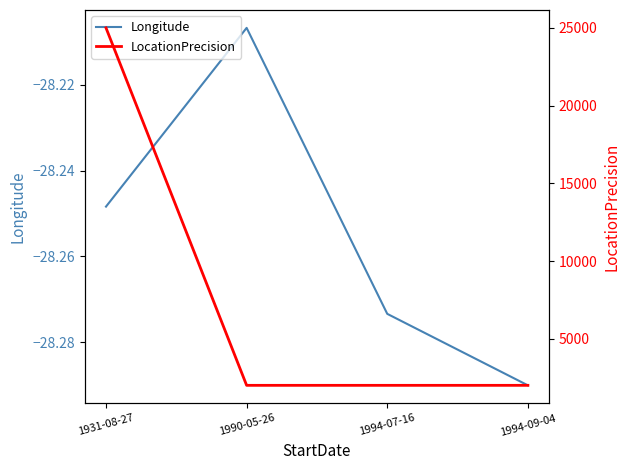

Between 1990-05-26 and 1994-09-04, which is larger?

1990-05-26